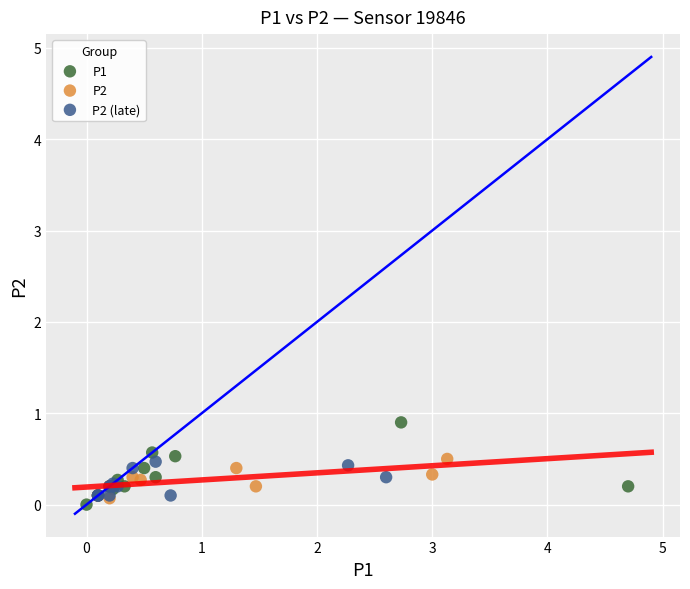

Which series reaches the maximum Y coordinate?

P1